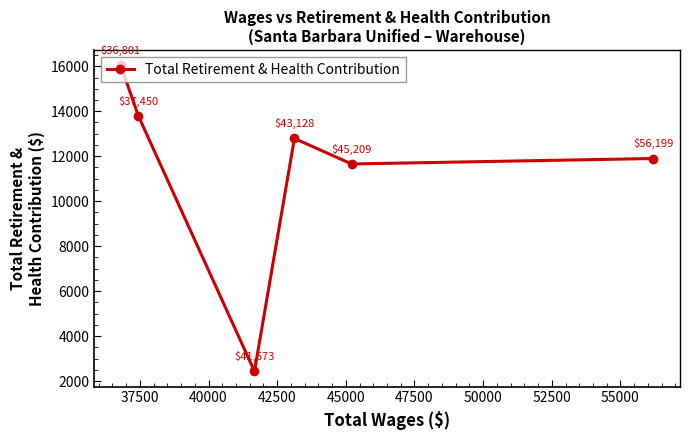

How many lines are shown in the chart?

1